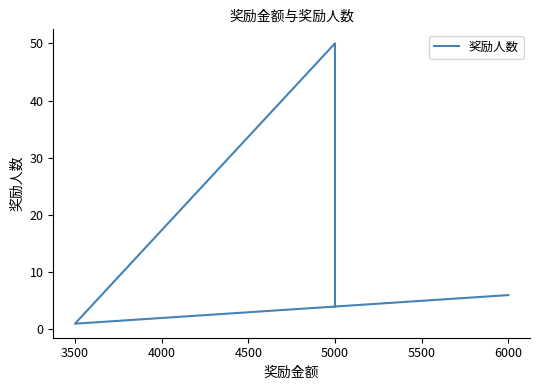

What is the difference between the maximum and minimum values?

49